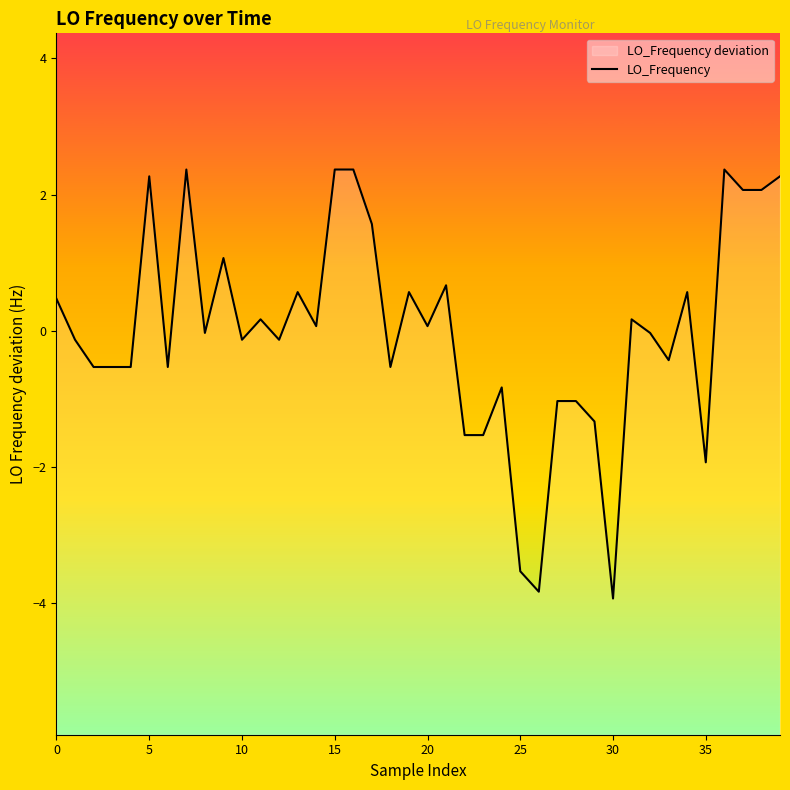

What is the approximate value at 18?

-0.5